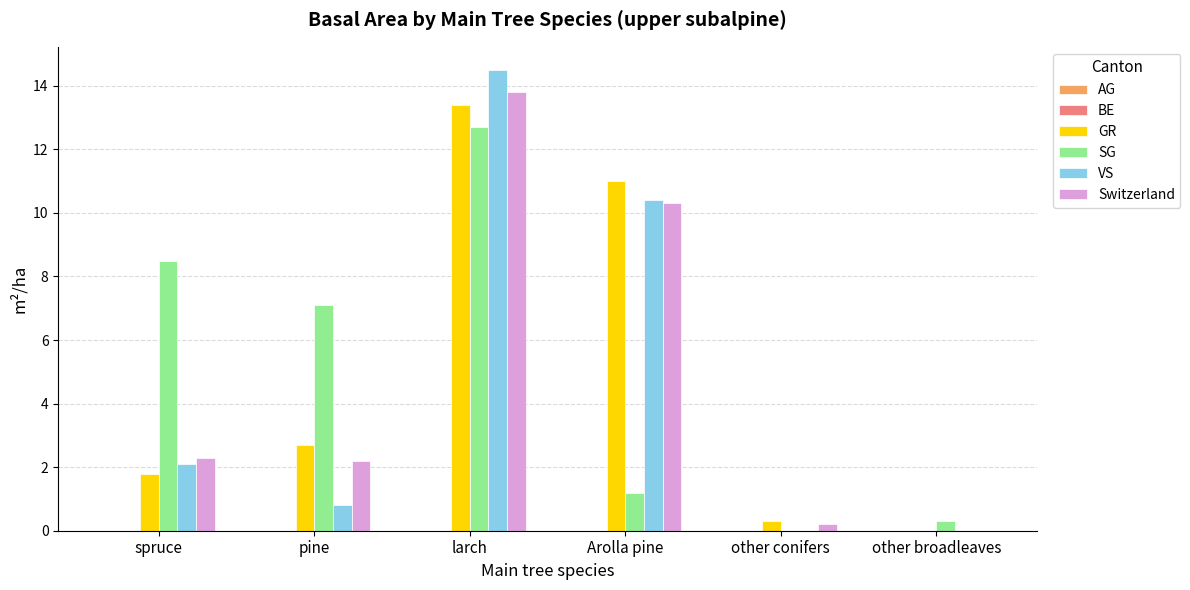

Reading right to left, transcribe all the data shown in this chart.

GR: other broadleaves=0.0	other conifers=0.3	Arolla pine=11.0	larch=13.4	pine=2.7	spruce=1.8
SG: other broadleaves=0.3	other conifers=0.0	Arolla pine=1.2	larch=12.7	pine=7.1	spruce=8.5
VS: other broadleaves=0.0	other conifers=0.0	Arolla pine=10.4	larch=14.5	pine=0.8	spruce=2.1
Switzerland: other broadleaves=0.0	other conifers=0.2	Arolla pine=10.3	larch=13.8	pine=2.2	spruce=2.3